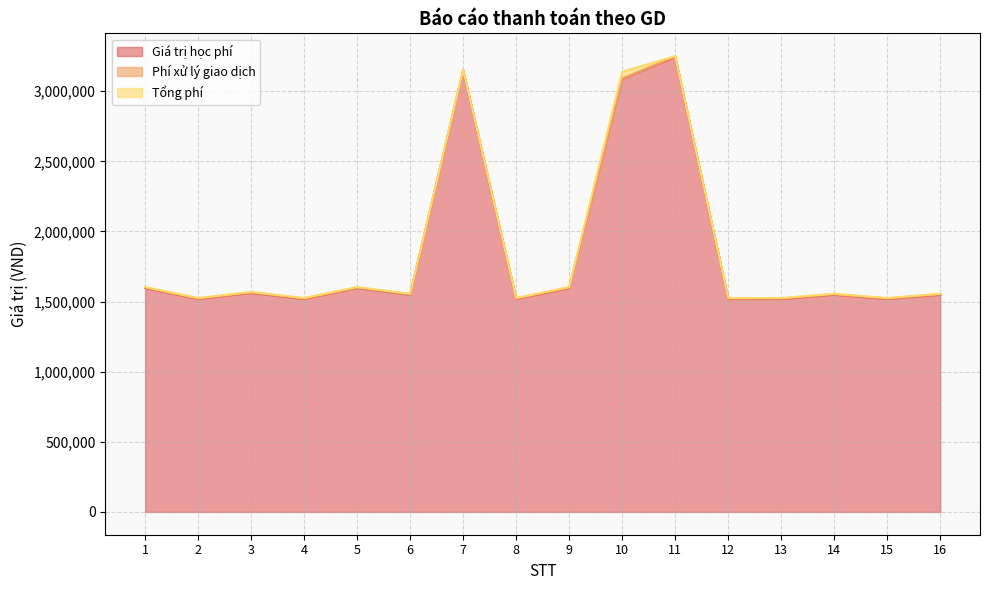

True or false: Tổng phí and Giá trị học phí intersect in this chart.

False